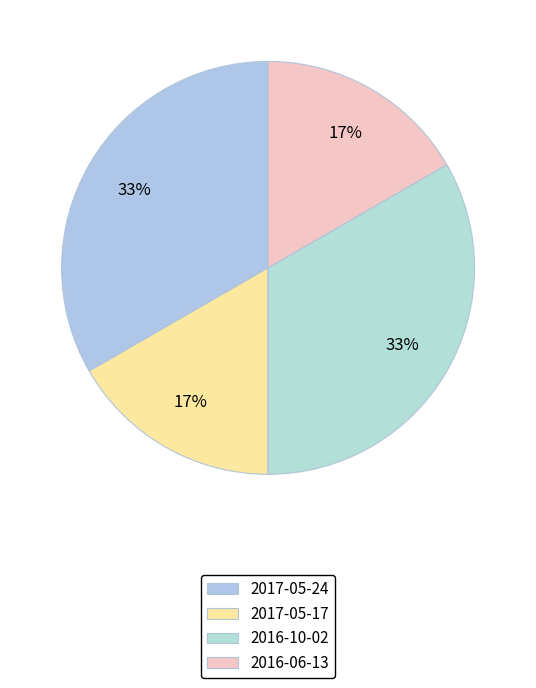

Count the number of slices in the pie.

4